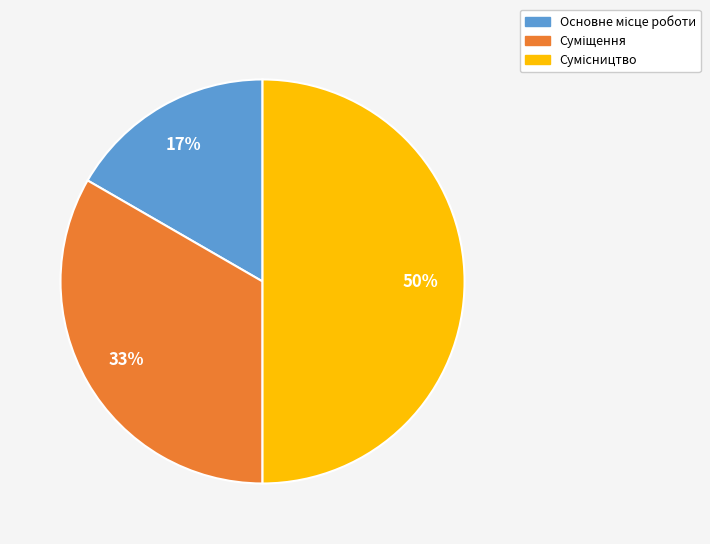

To the nearest percent, what is the difference between the largest and smallest slice percentages?

33%